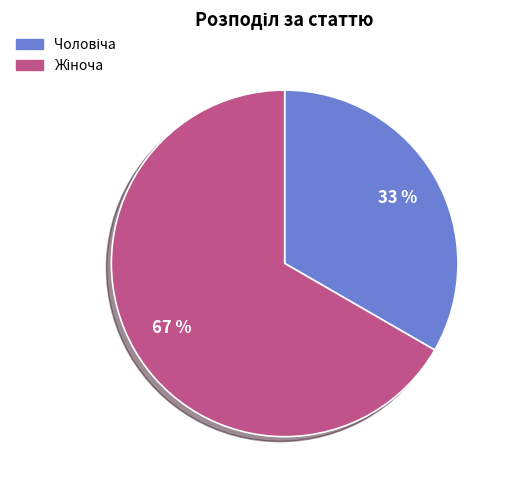

Is there any slice that represents more than half of the pie?

Yes